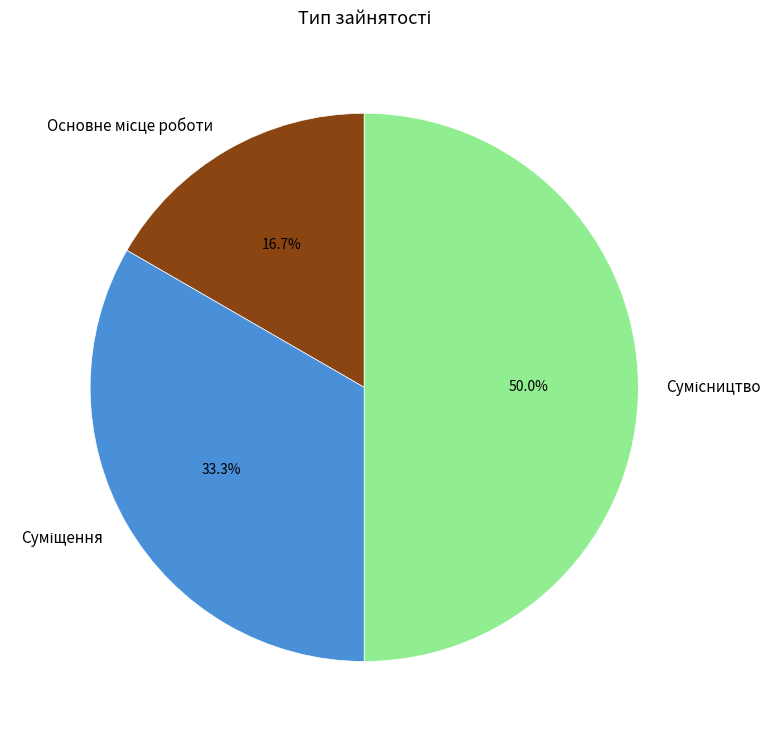

How many slices are in this pie chart?

3